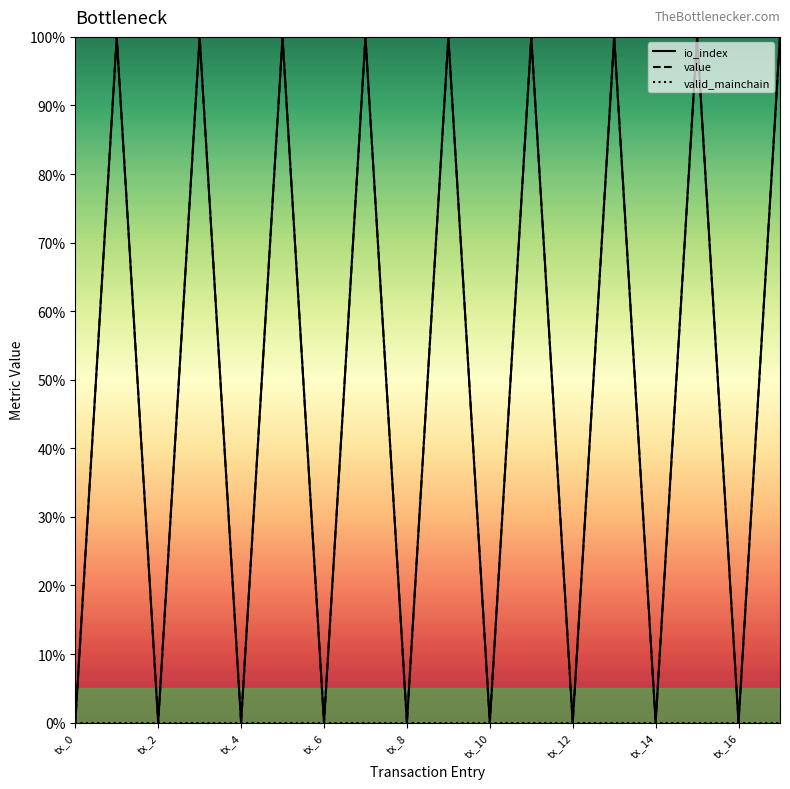

Which category has the lowest value across all series?

tx_0